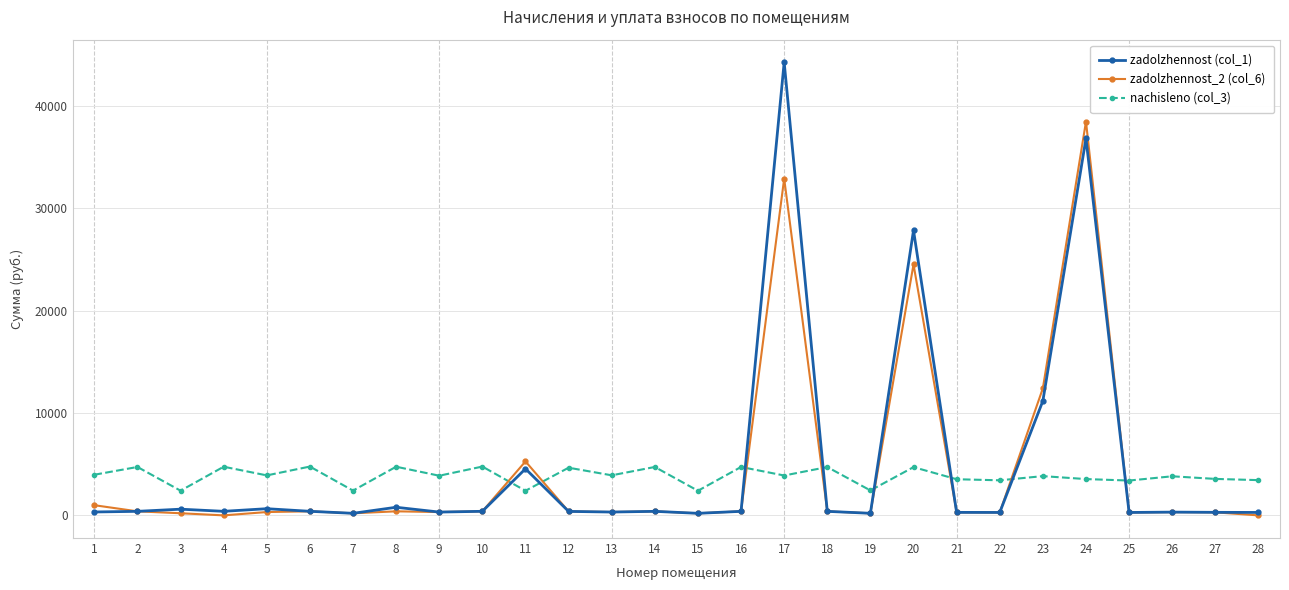

Which series ends up on top after the final intersection of nachisleno (col_3) and zadolzhennost_2 (col_6)?

nachisleno (col_3)